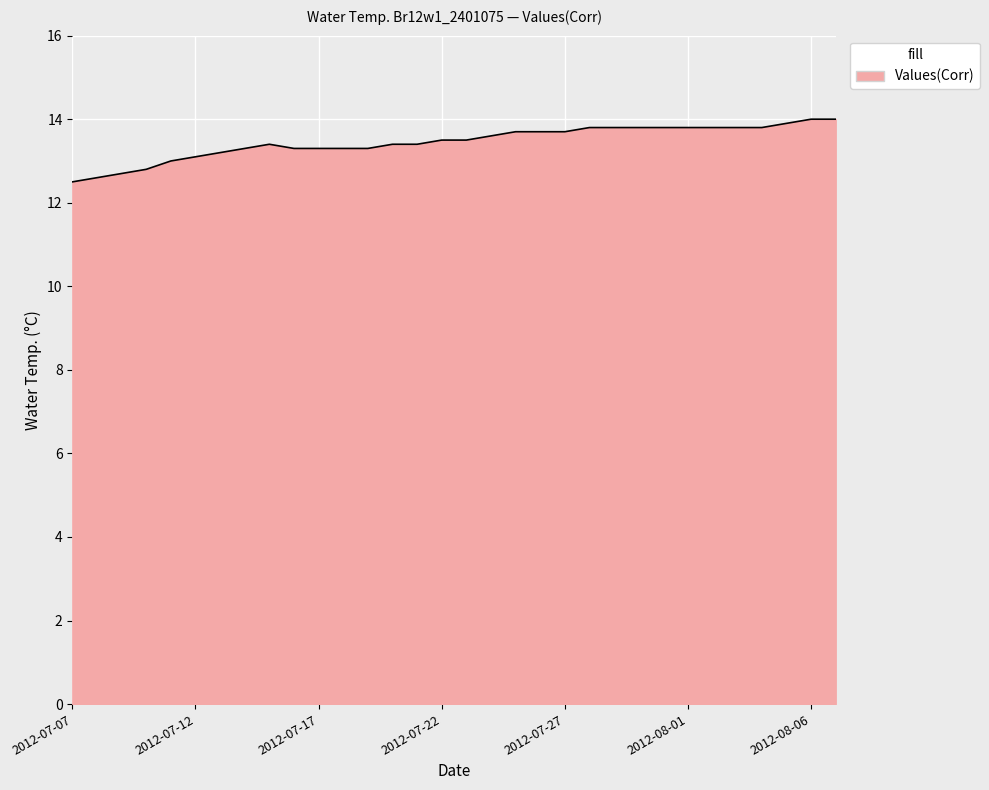

What is the greatest value displayed?

14.0